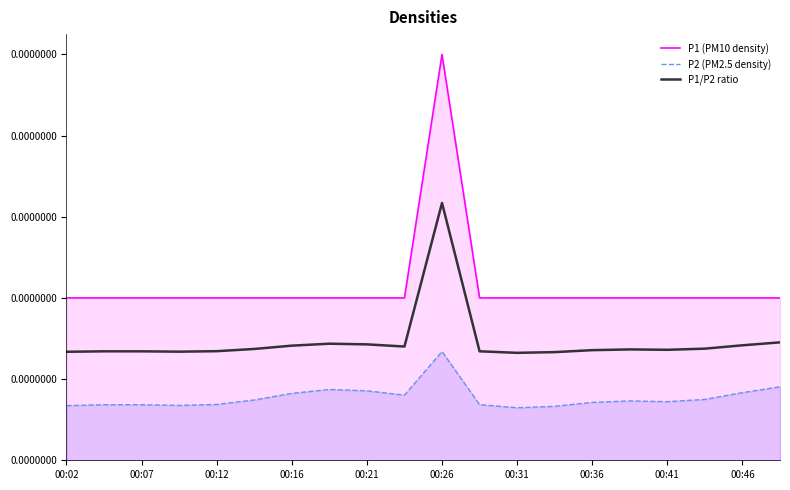

At how many categories does at least one series exceed 0?

20